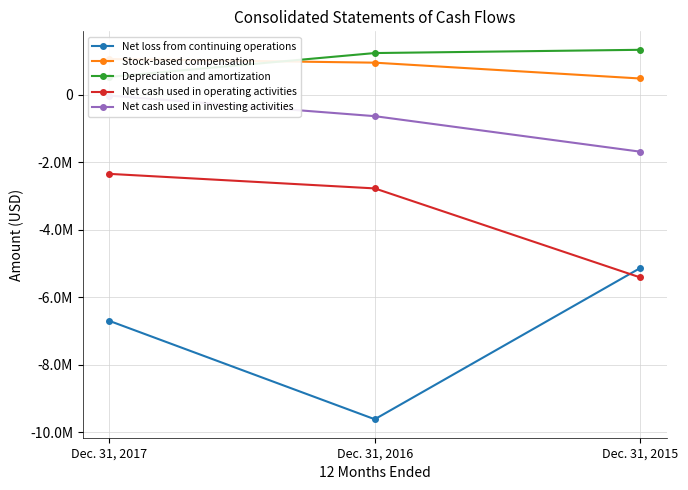

Which category has the highest value across all series?

Dec. 31, 2015